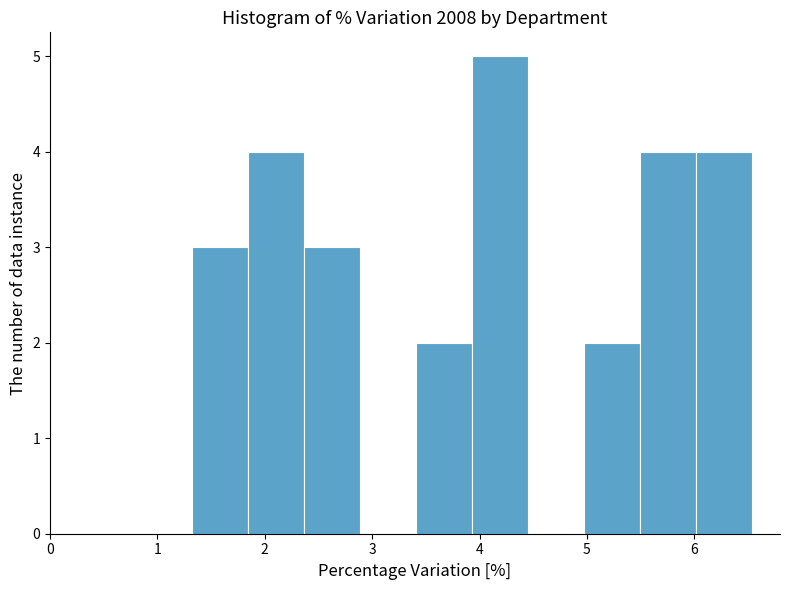

What is the height of the bar covering 1.8 to 2.4 on the x-axis? Neither the bar edges nor the heights are printed on the chart, so give them approximately, as read against the axes.

4